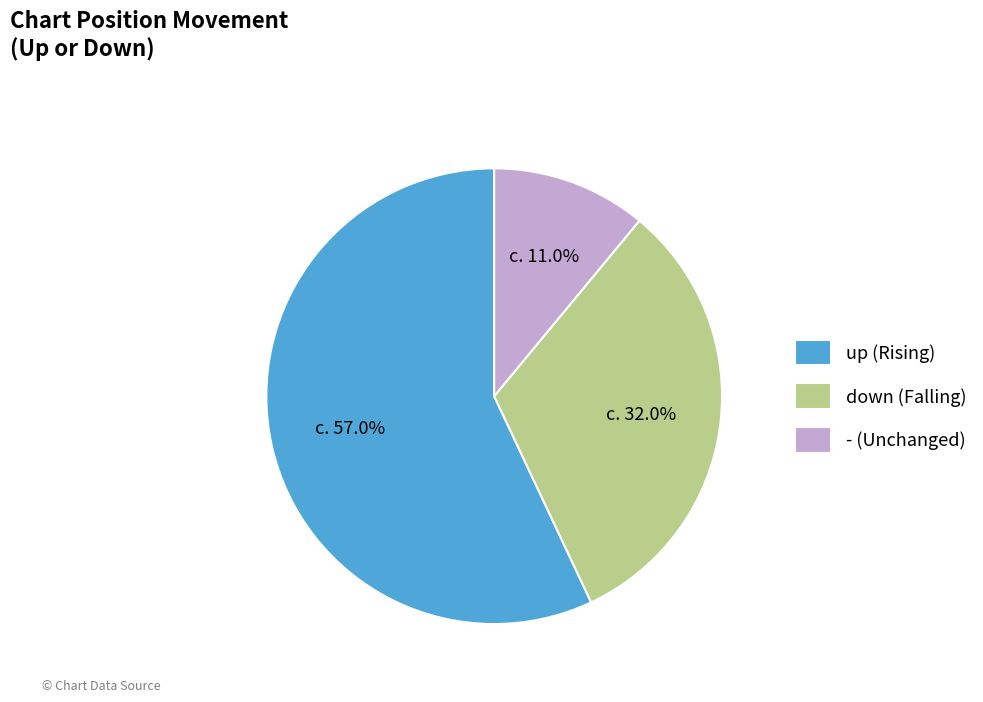

Count the number of slices in the pie.

3